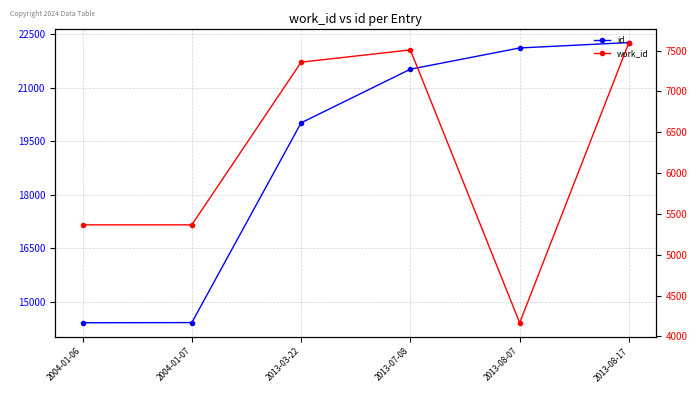

At which category is the sum across all series the highest?

2013-08-17